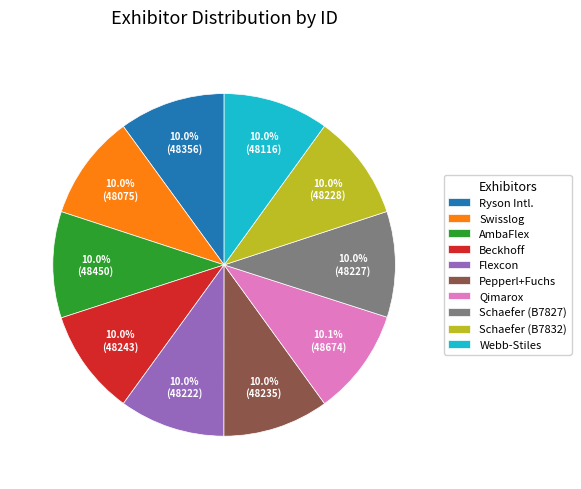

Is Webb-Stiles the majority of the pie?

No